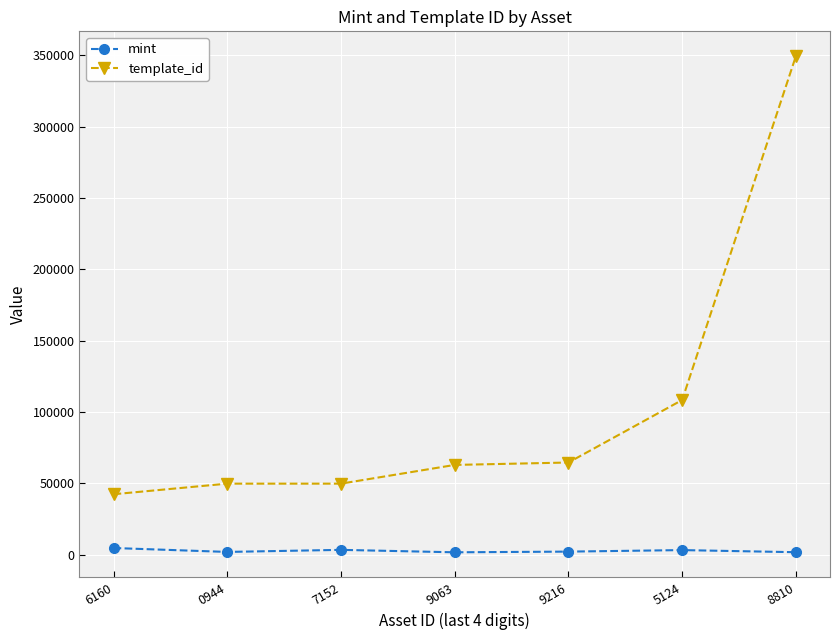

Is it true that mint equals 1726 at 9063?

True